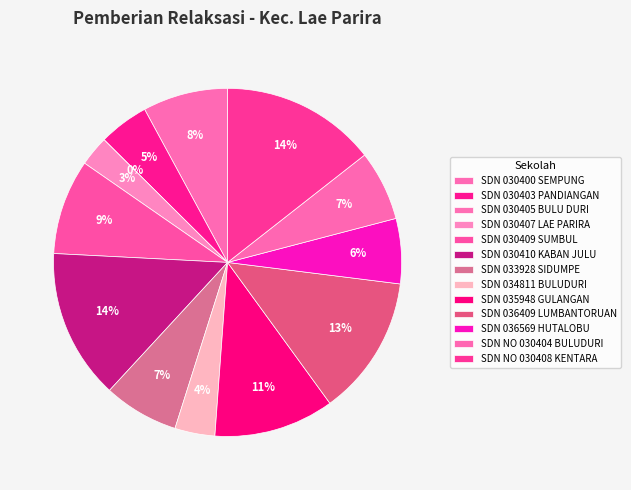

To the nearest percent, what is the average slice percentage?

8%